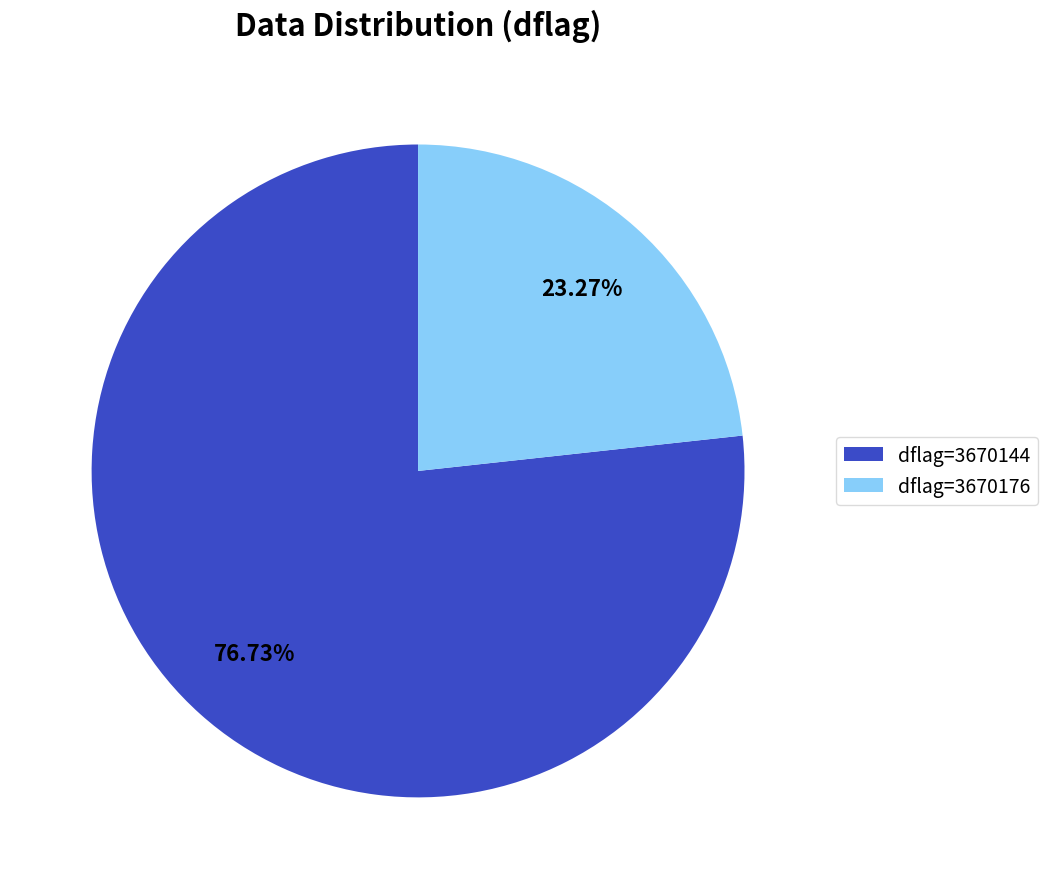

Combined, do dflag=3670144 and dflag=3670176 account for over 50%?

Yes